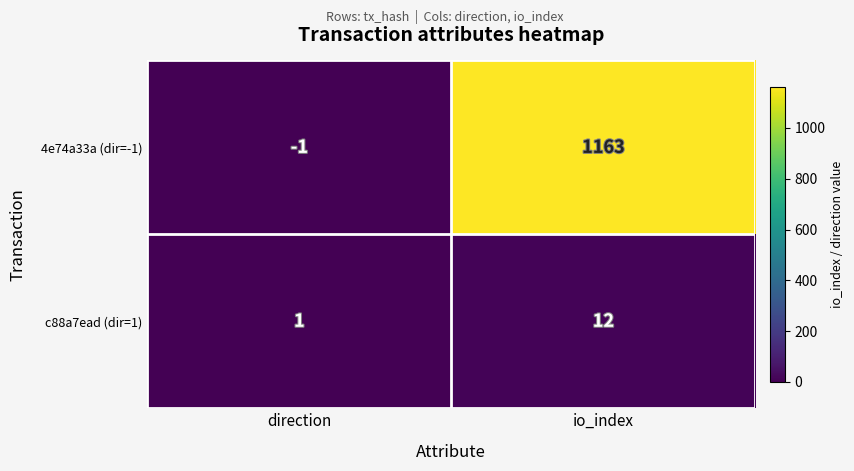

What is the total value across all series at io_index?

1175